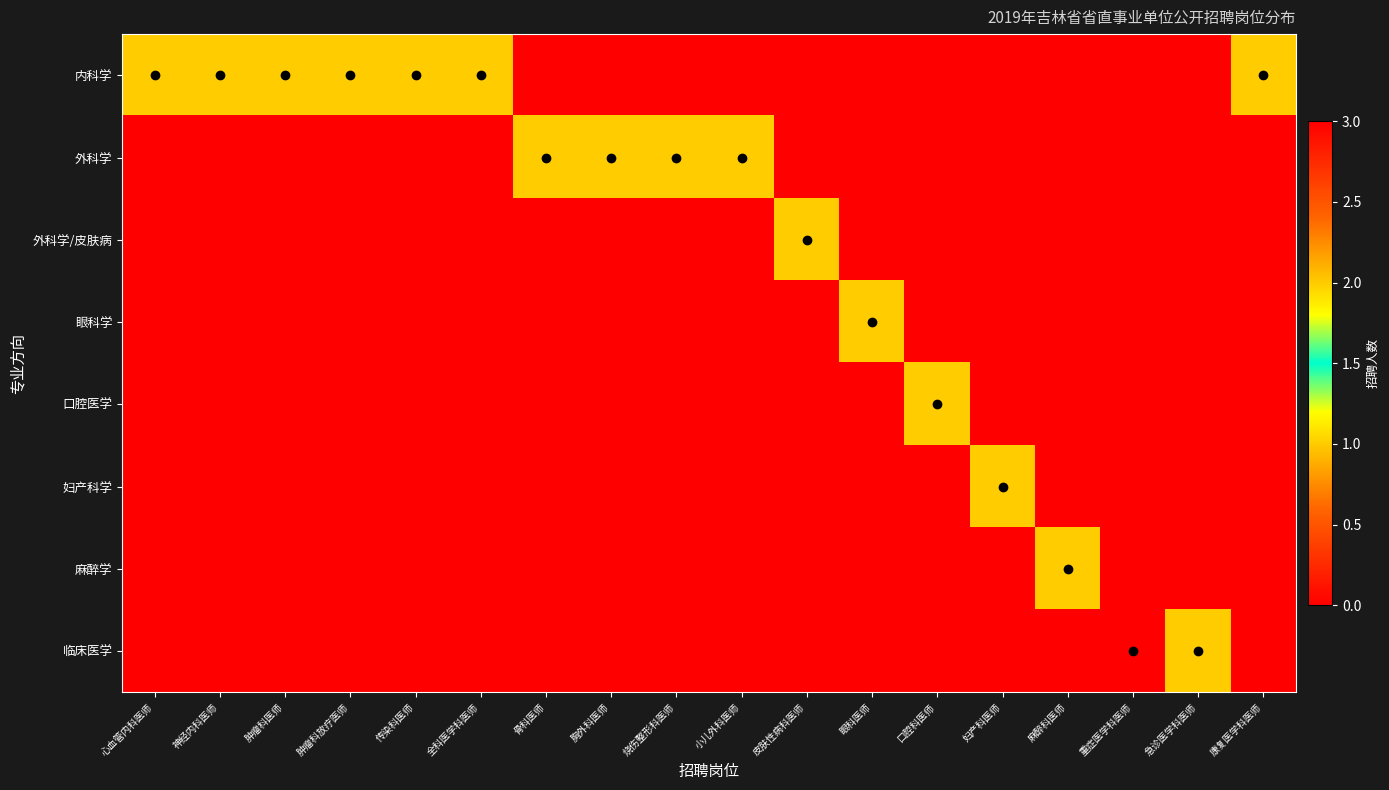

Which series changed the most between 肿瘤科放疗医师 and 皮肤性病科医师?

内科学